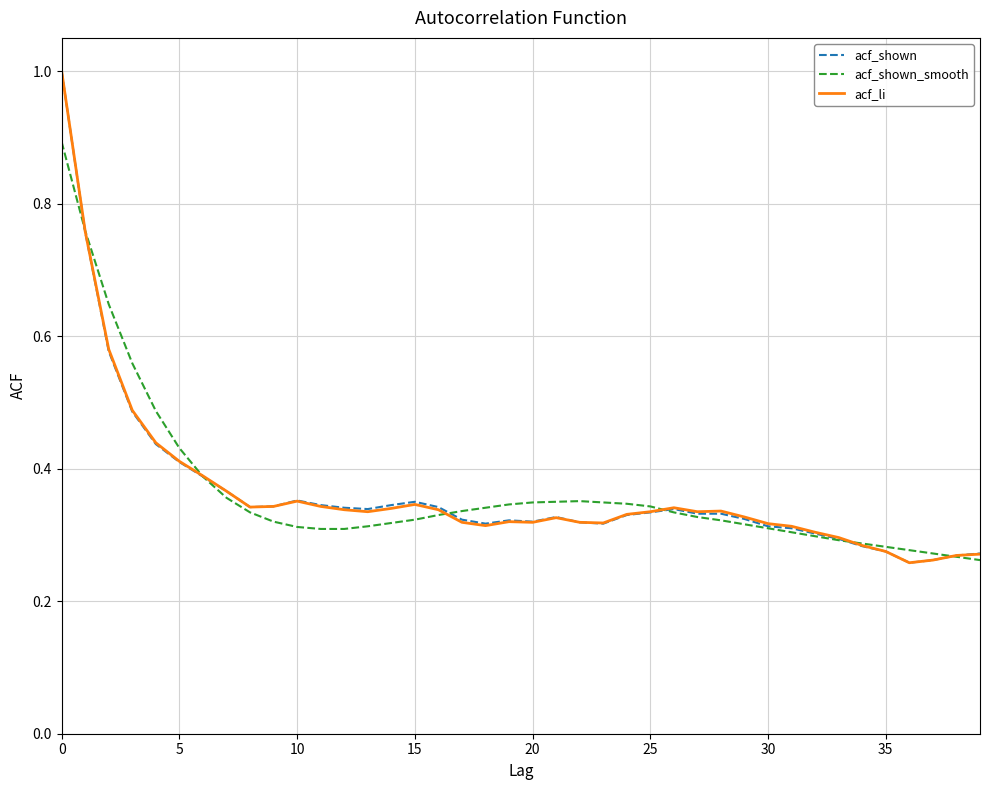

What are all the series names shown in the legend?

acf_shown, acf_shown_smooth, acf_li